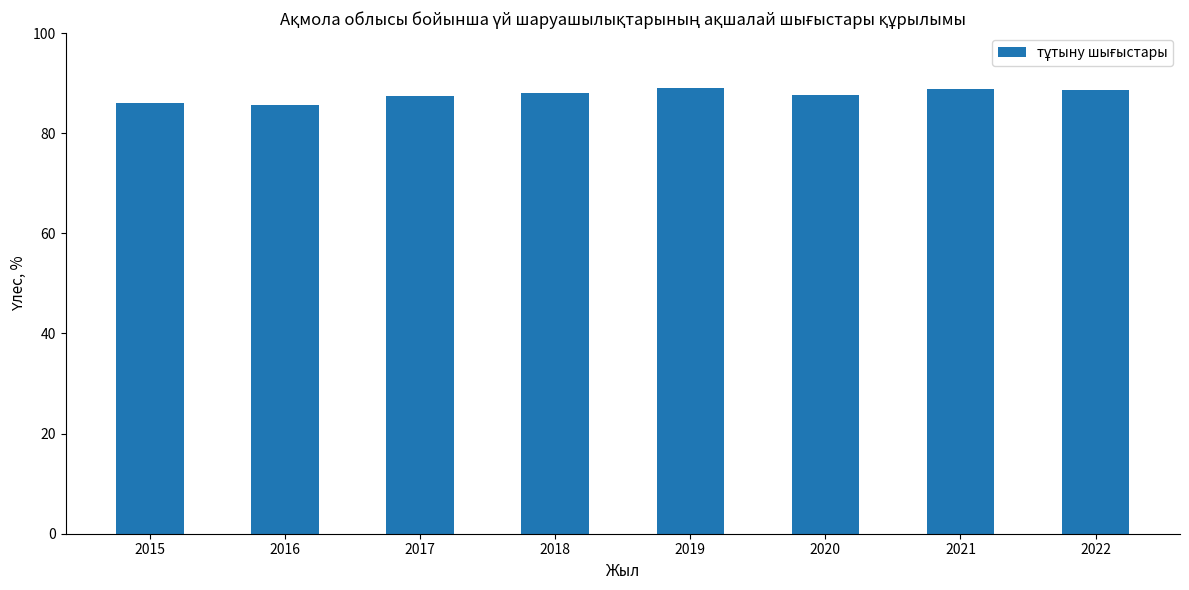

What is the maximum value shown in the chart?

89.1